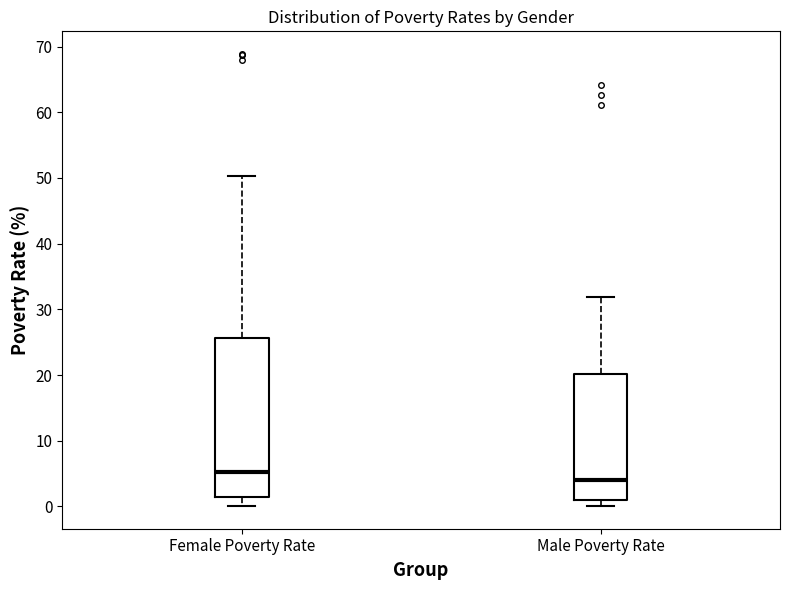

Reading left to right, transcribe this box plot: for each box, give where its median line is, the range the box spans, and where its two whiskers end, as read against the y-axis. The values are not printed on the chart, so give them approximately, as read against the axis.

Female Poverty Rate: median 5, box 1 to 26, whiskers 0 to 50
Male Poverty Rate: median 4, box 1 to 20, whiskers 0 to 32